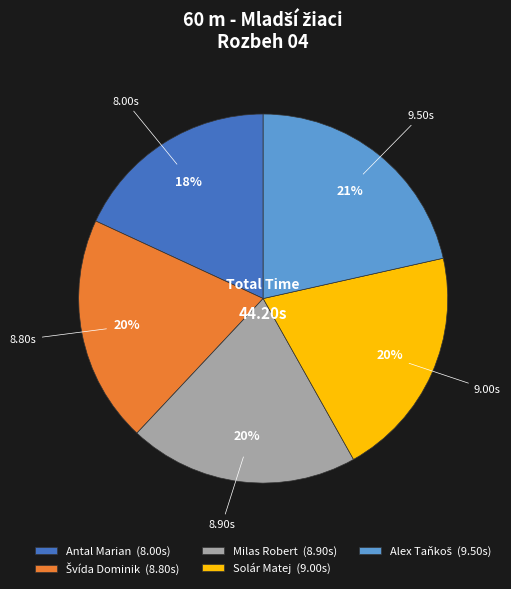

To the nearest percent, what is the difference between the largest and smallest slice percentages?

3%